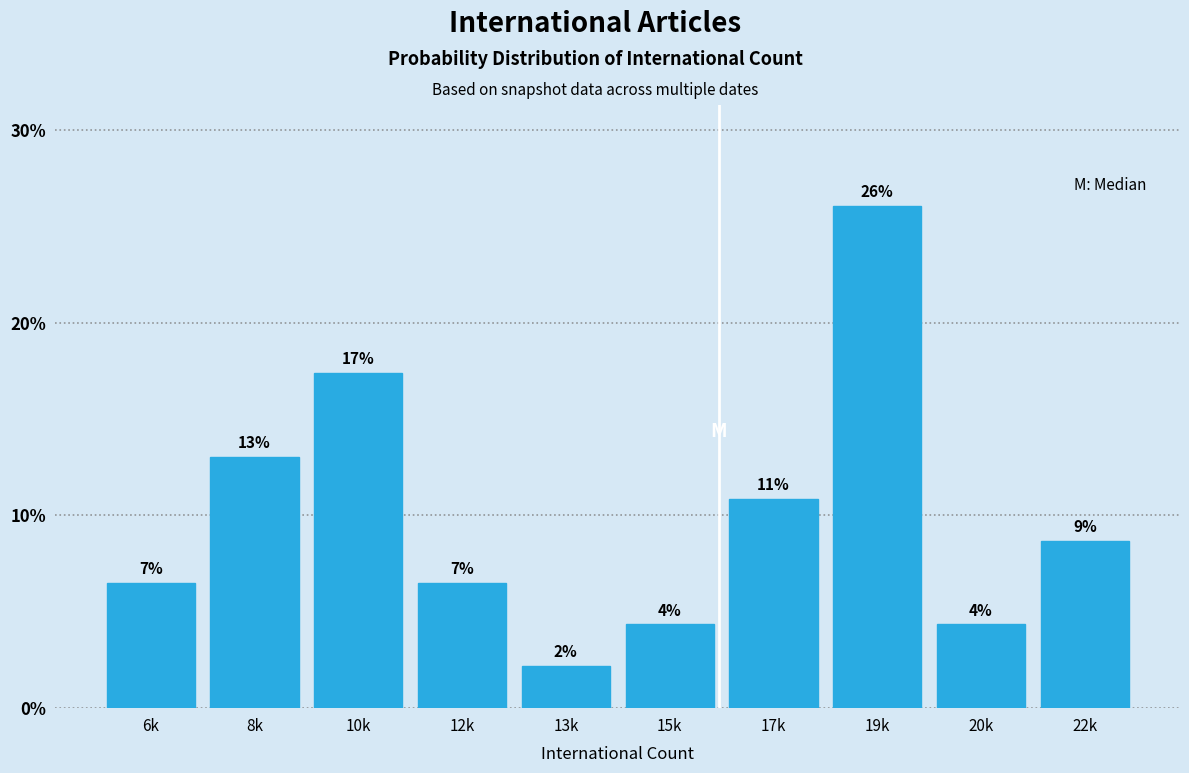

How many bars are there in total?

10